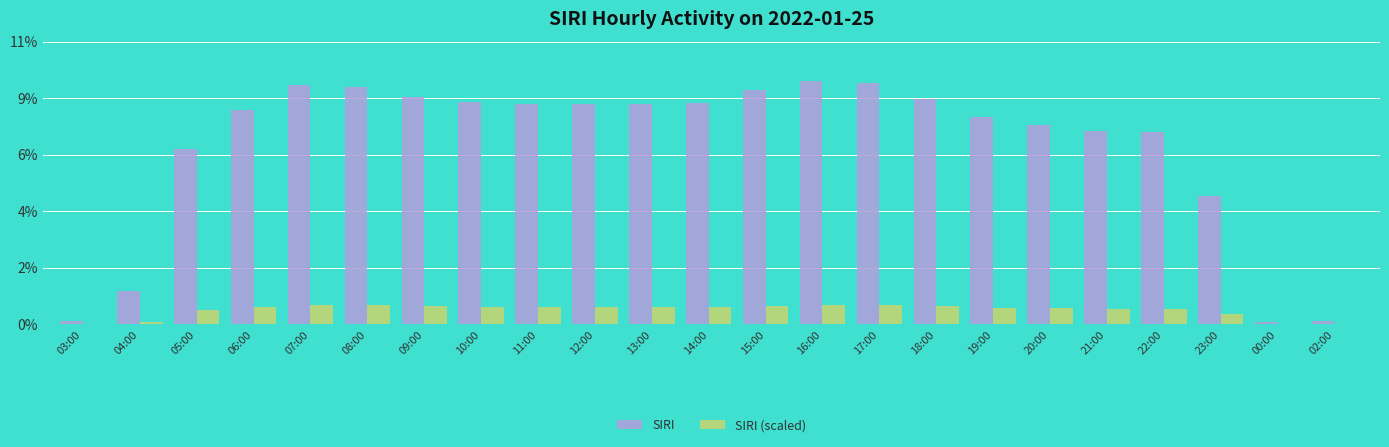

Are the bars horizontal?

No